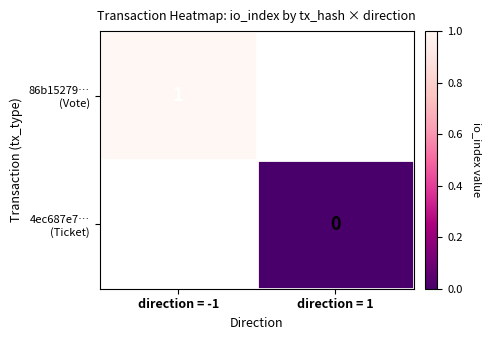

List the series in order of their peak value, highest first.

86b15279… (Vote), 4ec687e7… (Ticket)